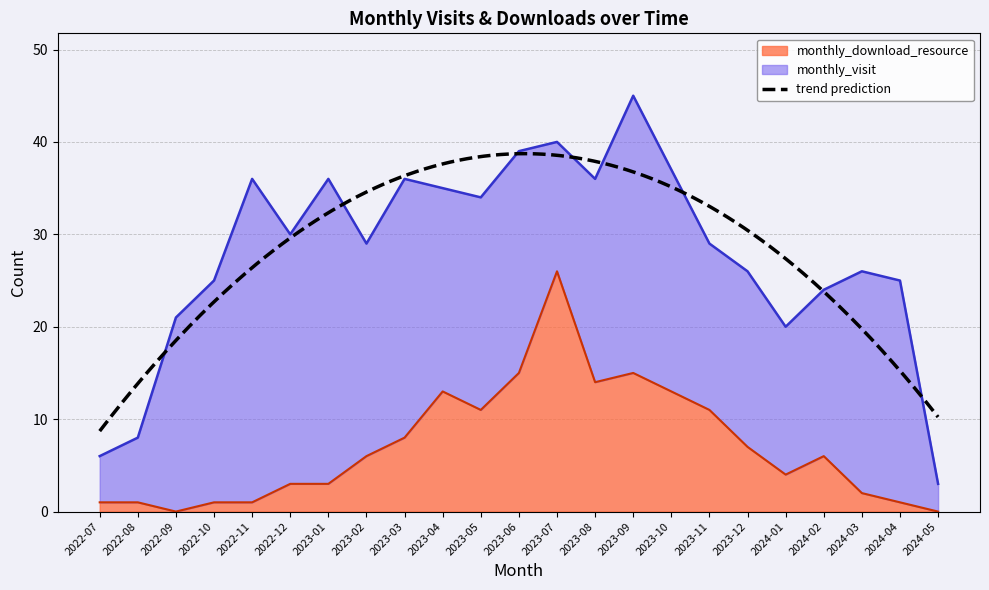

Where does the monthly_visit series first go above 29?

2022-11